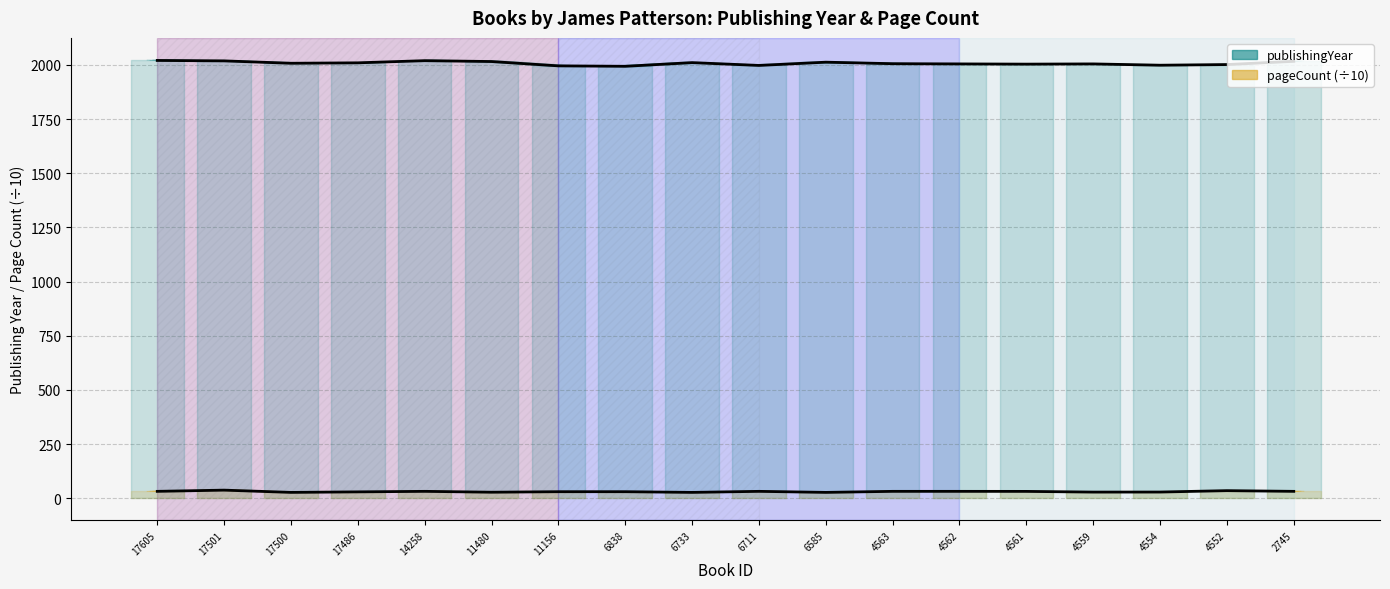

At 14258, list the series in order from smallest to largest.

pageCount (÷10), publishingYear